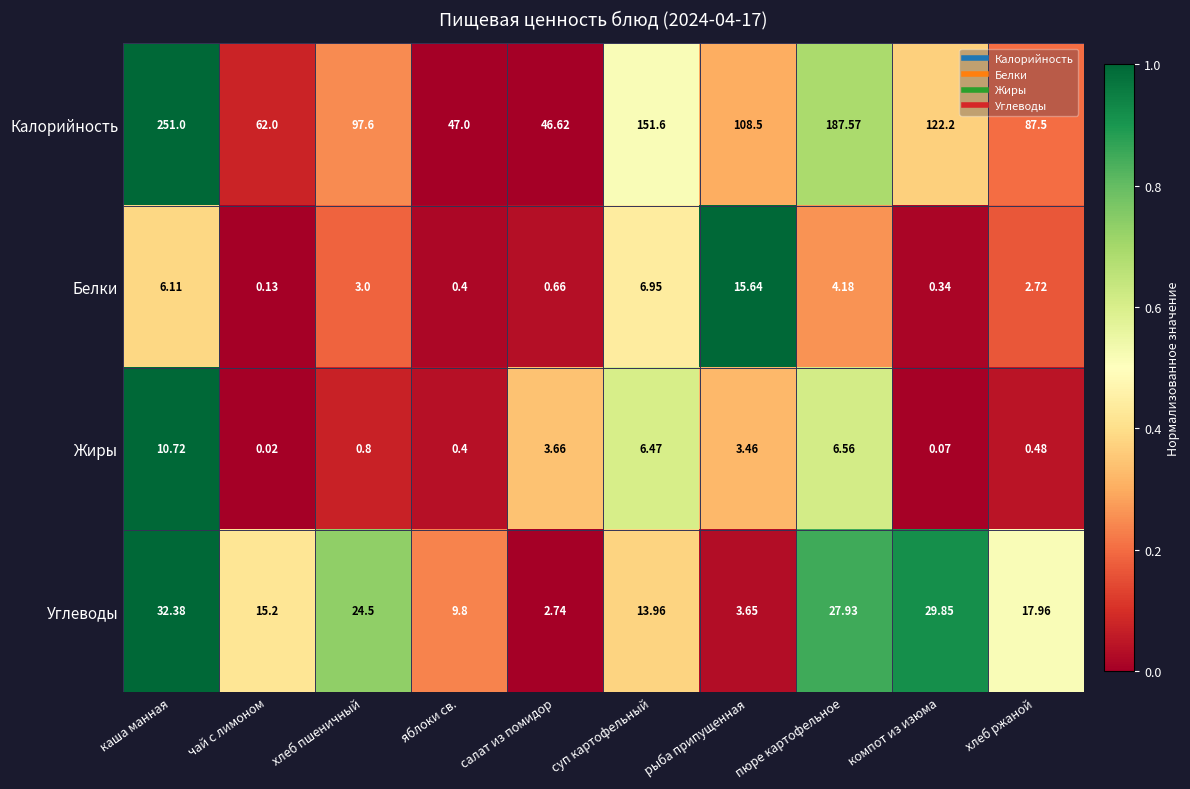

Where is Белки nearest to the value 7?

суп картофельный